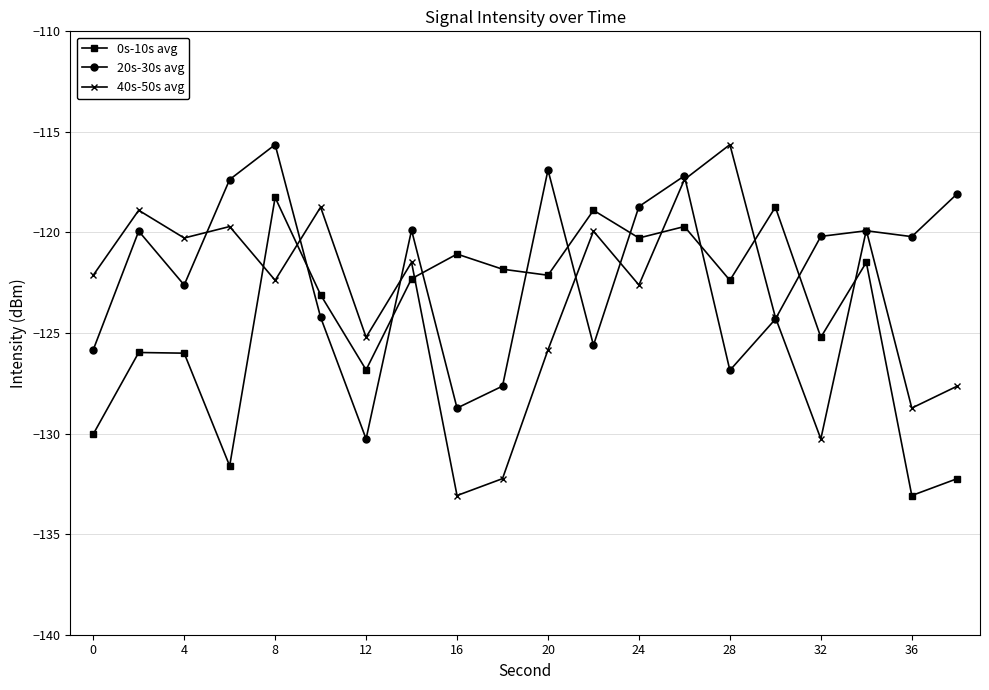

What is the value of the 0s-10s avg point at the 18th from the left?

-121.5